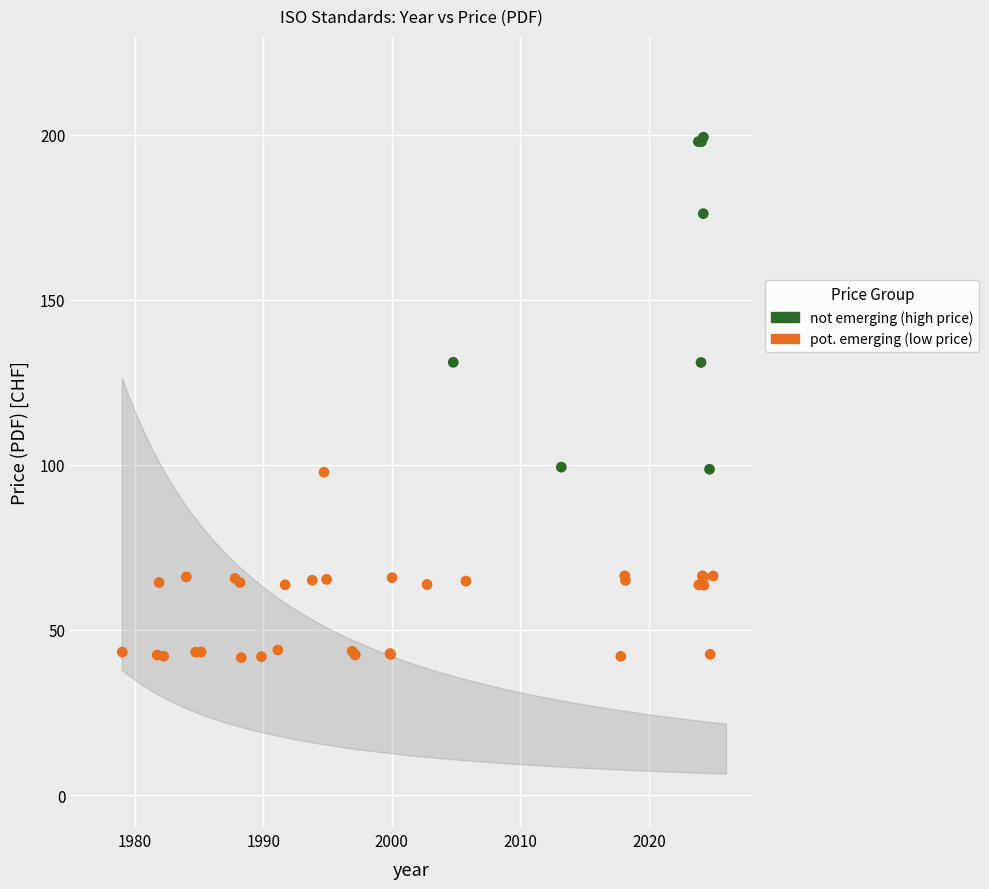

Which series reaches the minimum Y coordinate?

pot. emerging (low price)